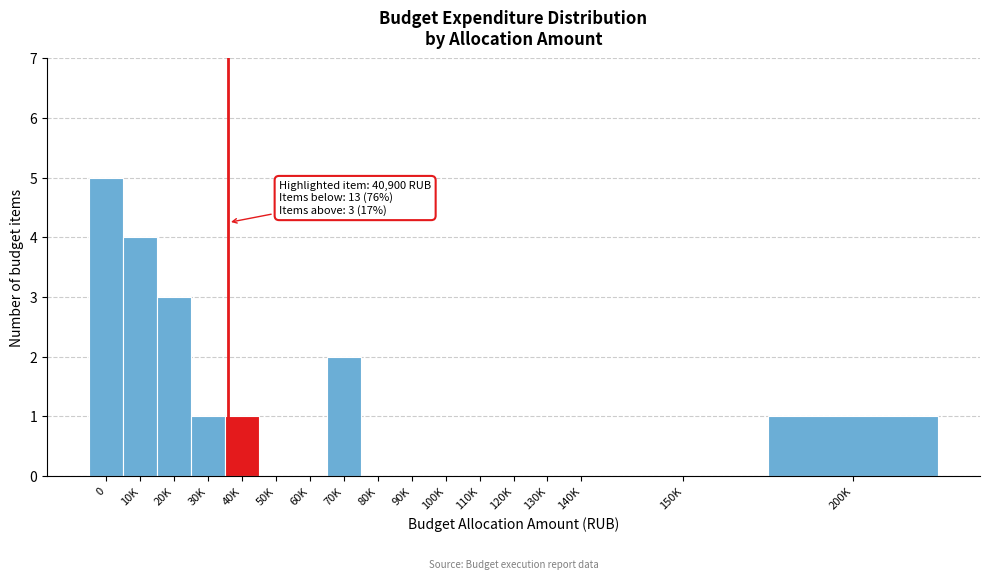

What is the sum of all values?

17